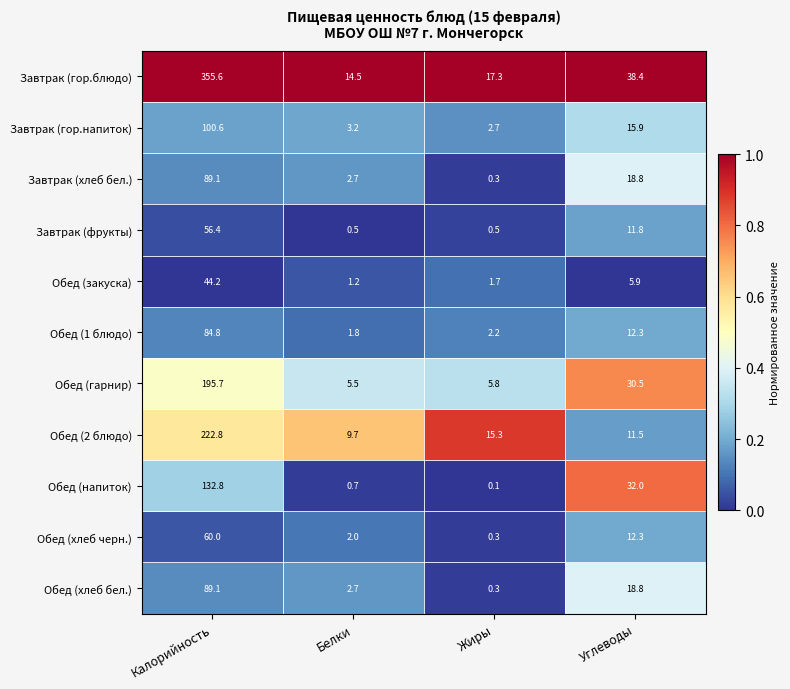

What is the total value across all series at Жиры?

46.5